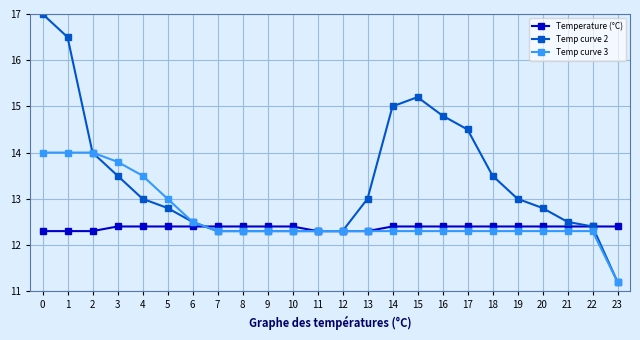

Which series has the largest range (max minus min)?

Temp curve 2